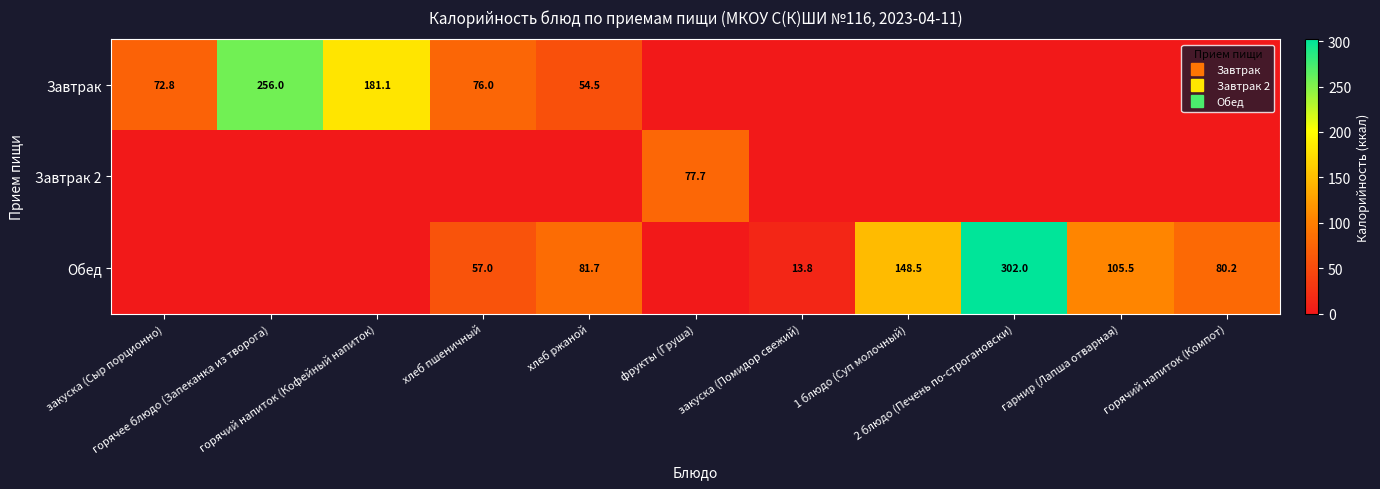

Where is Завтрак 2 nearest to the value 38?

закуска (Сыр порционно)